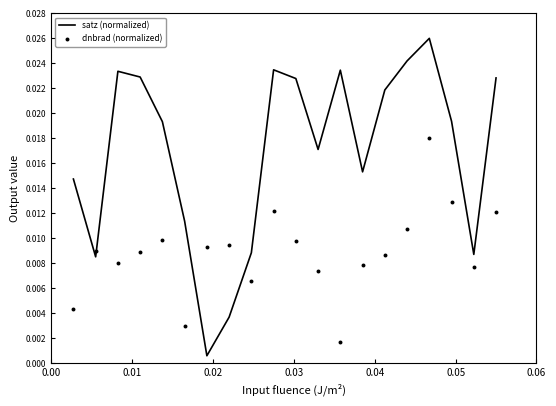

Which series has the largest total across all categories?

satz (normalized)